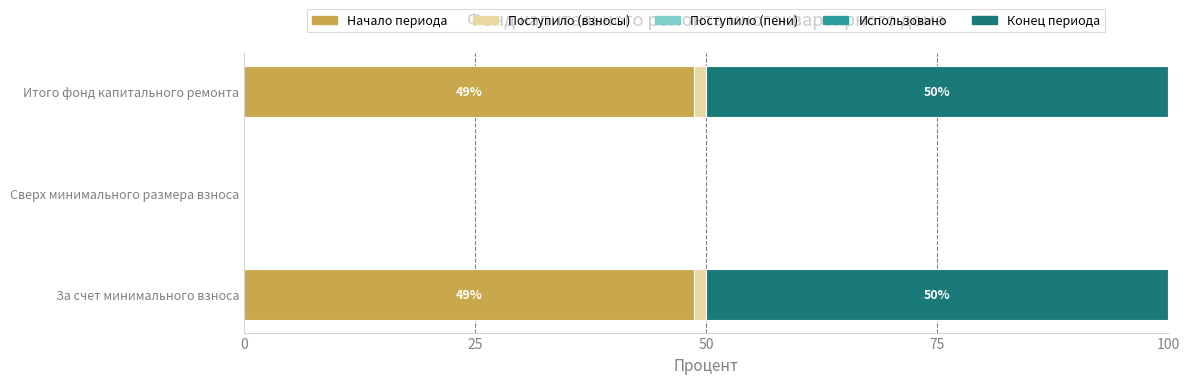

What is the highest value of the Начало периода series?

48.6